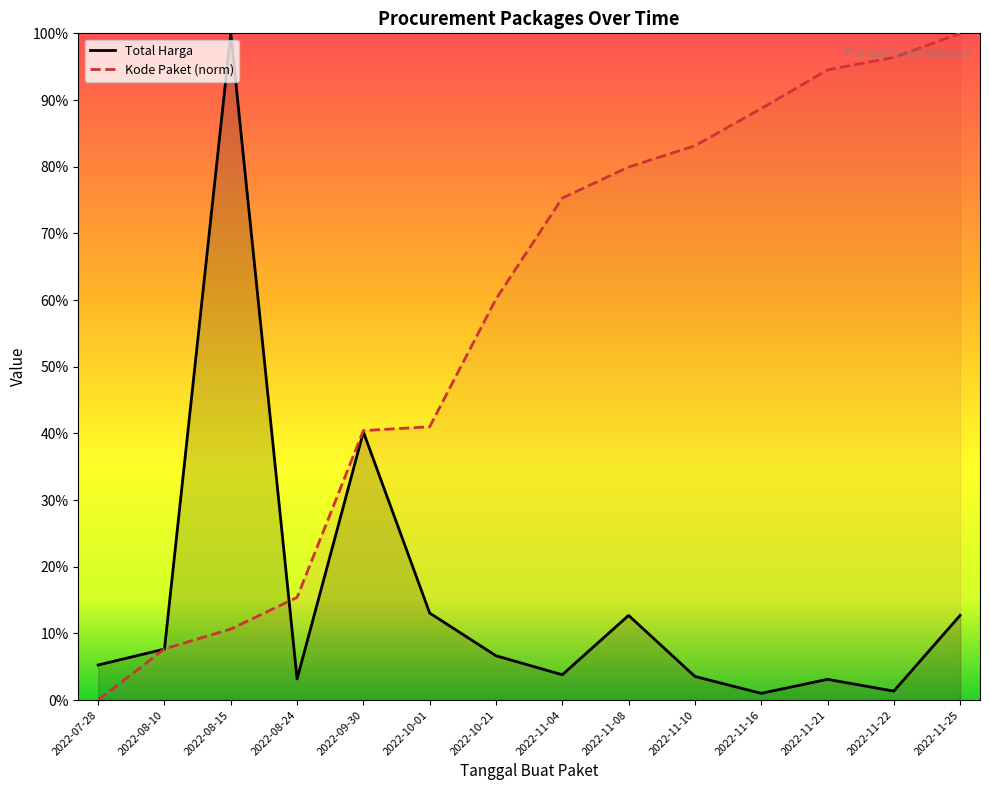

Rank the categories by Kode Paket value from highest to lowest.

2022-11-25, 2022-11-22, 2022-11-21, 2022-11-16, 2022-11-10, 2022-11-08, 2022-11-04, 2022-10-21, 2022-10-01, 2022-09-30, 2022-08-24, 2022-08-15, 2022-08-10, 2022-07-28